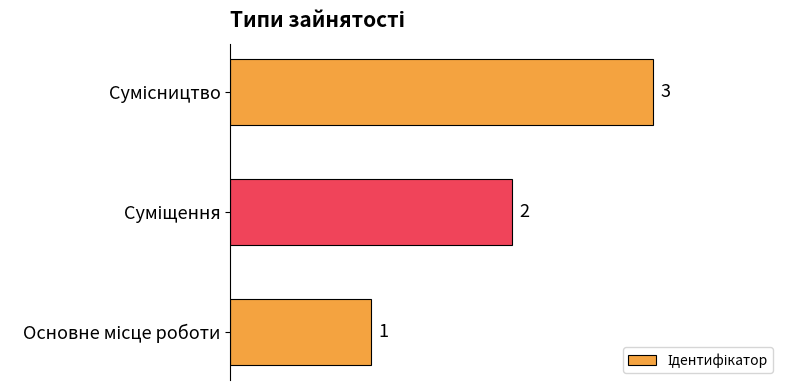

What is the greatest value displayed?

3